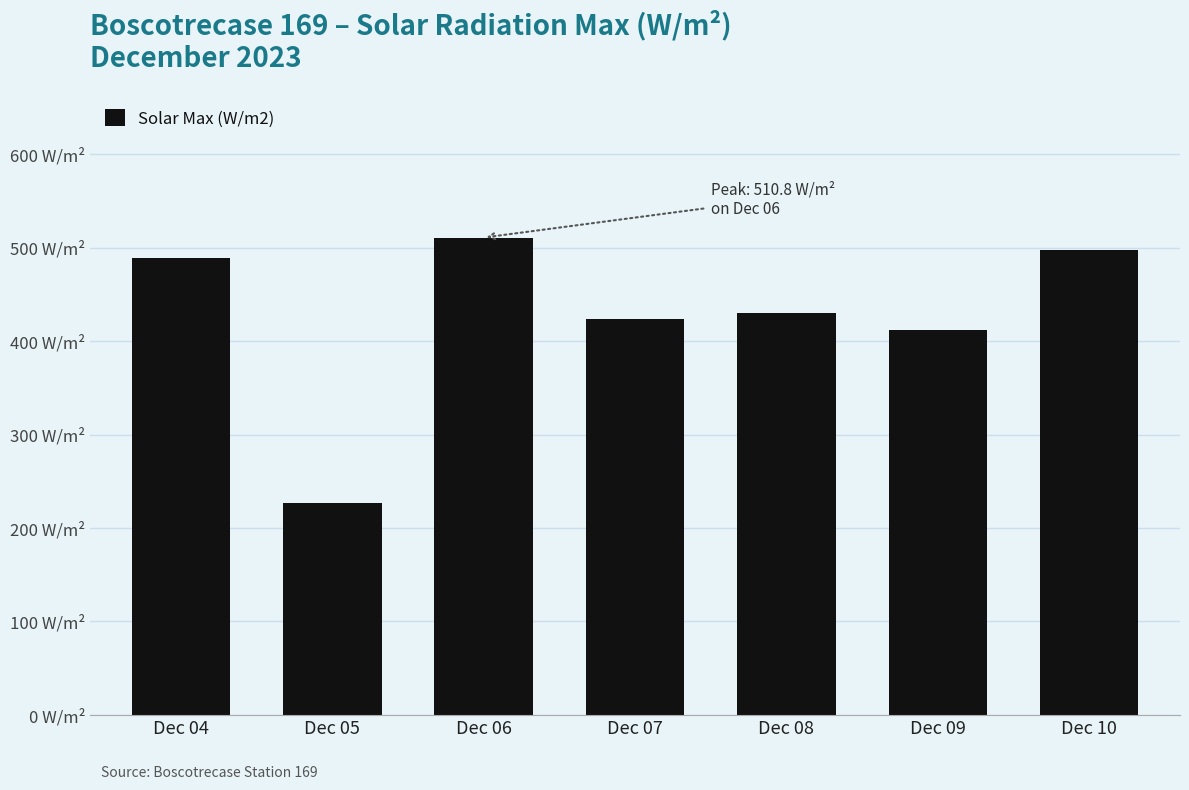

True or false: the data shows 737.5 at Dec 04.

False